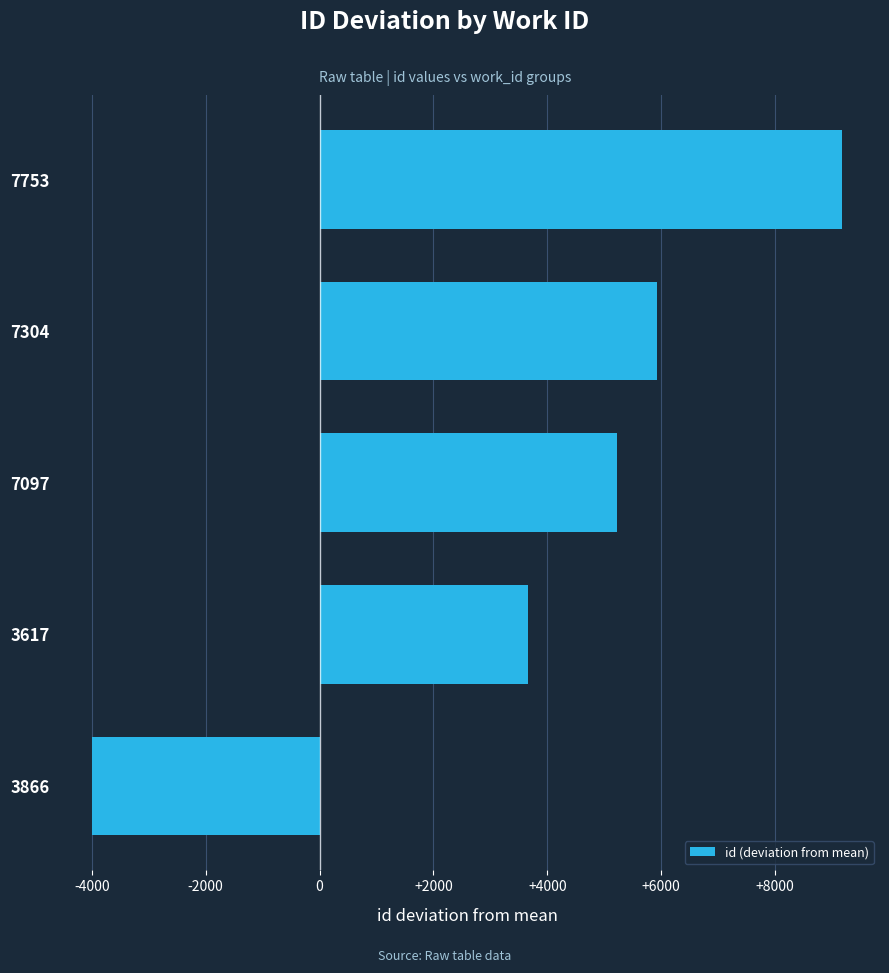

Where is the data nearest to the value 2591?

3617